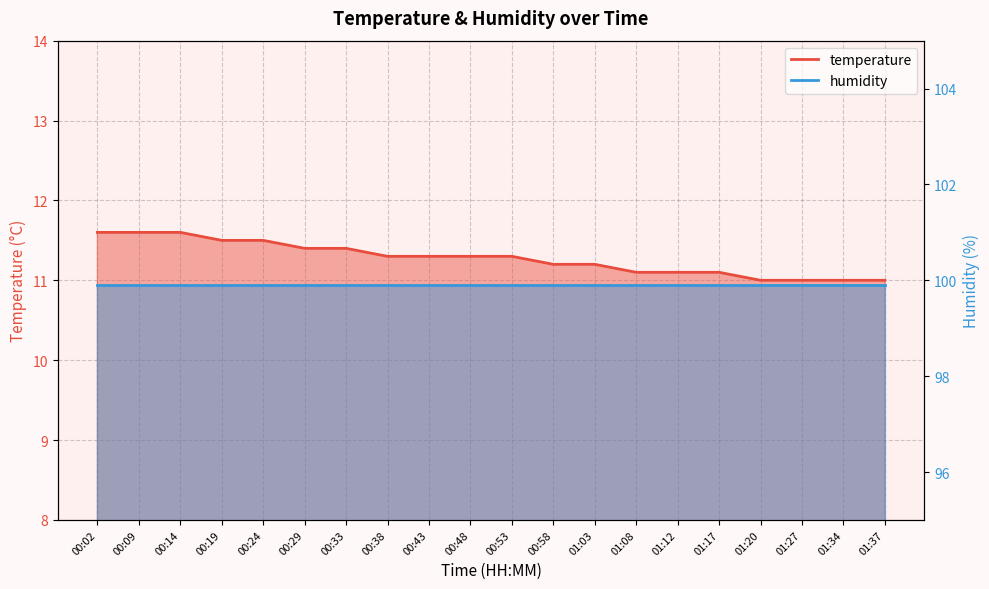

List the labels in order of value, largest first.

00:02, 00:09, 00:14, 00:19, 00:24, 00:29, 00:33, 00:38, 00:43, 00:48, 00:53, 00:58, 01:03, 01:08, 01:12, 01:17, 01:20, 01:27, 01:34, 01:37